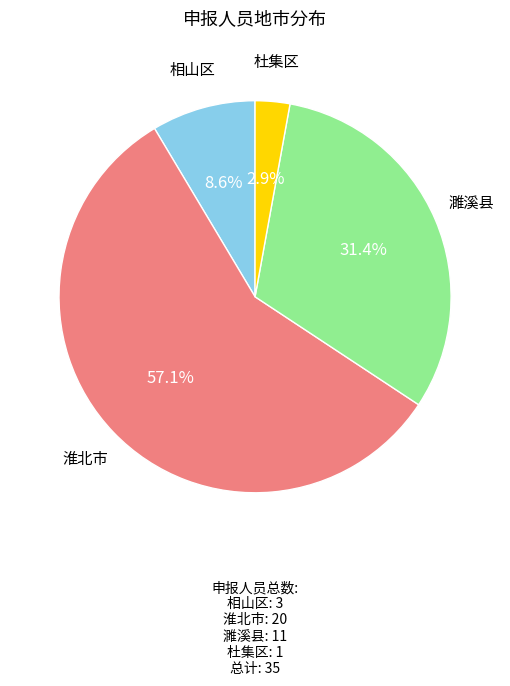

Count the number of slices in the pie.

4